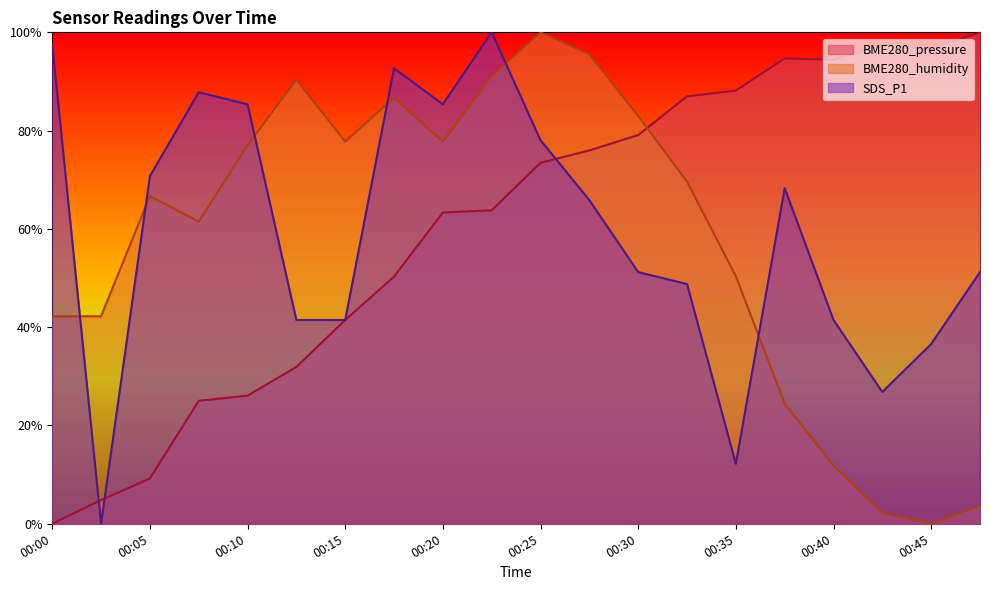

What is the value of the BME280_humidity point at the 5th from the left?

77.0